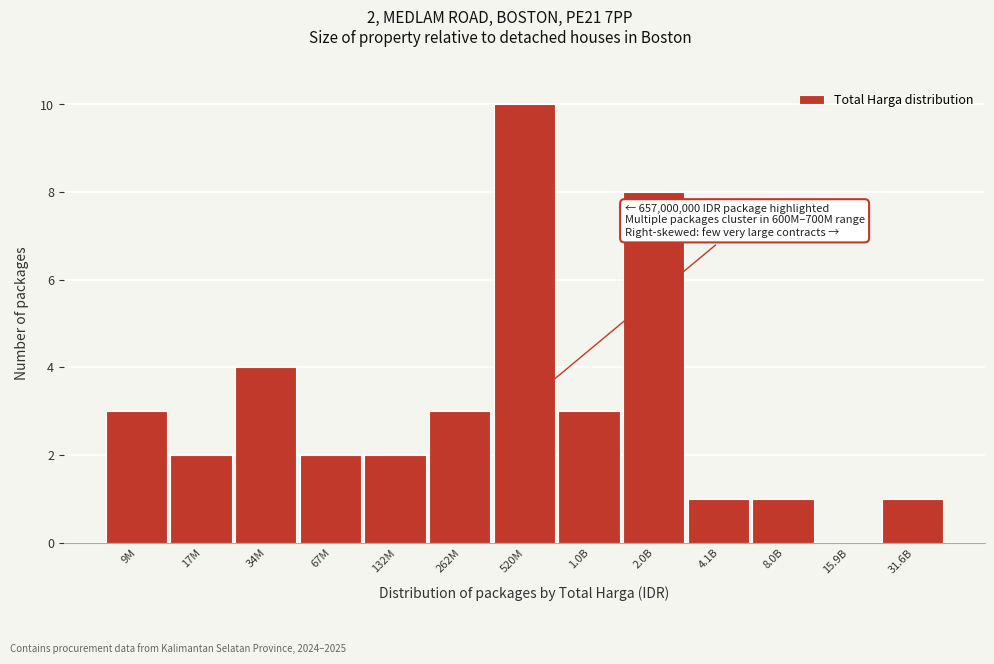

Reading left to right, extract all data points from this chart.

9M=3	17M=2	34M=4	67M=2	132M=2	262M=3	520M=10	1.0B=3	2.0B=8	4.1B=1	8.0B=1	15.9B=0	31.6B=1